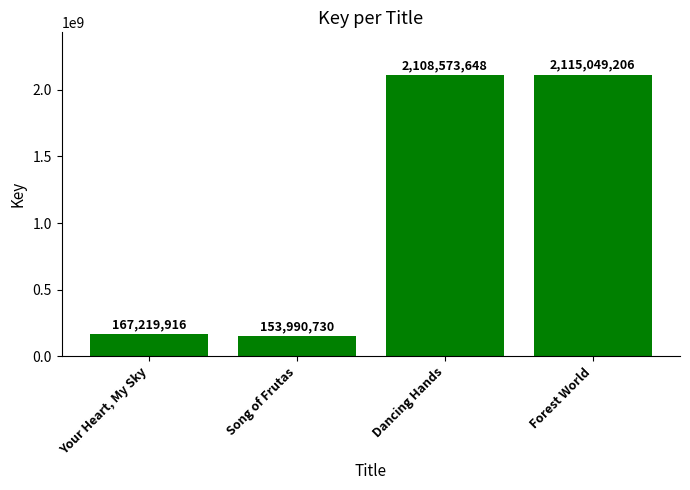

Reading left to right, extract all data points from this chart.

167219916	153990730	2108573648	2115049206